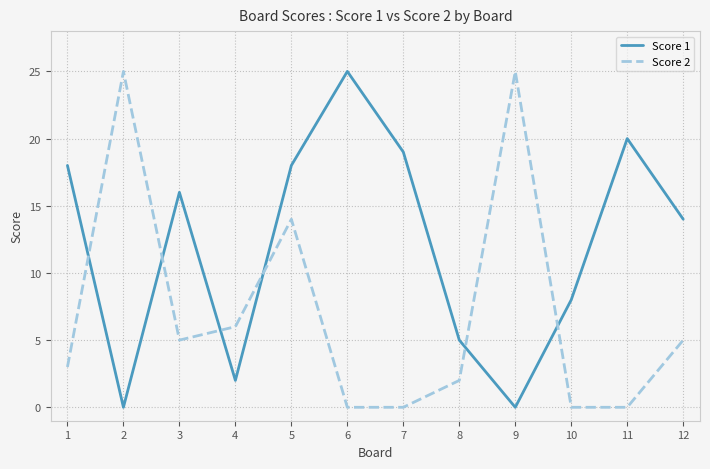

Is it true that Score 2 equals 14 at 5?

True